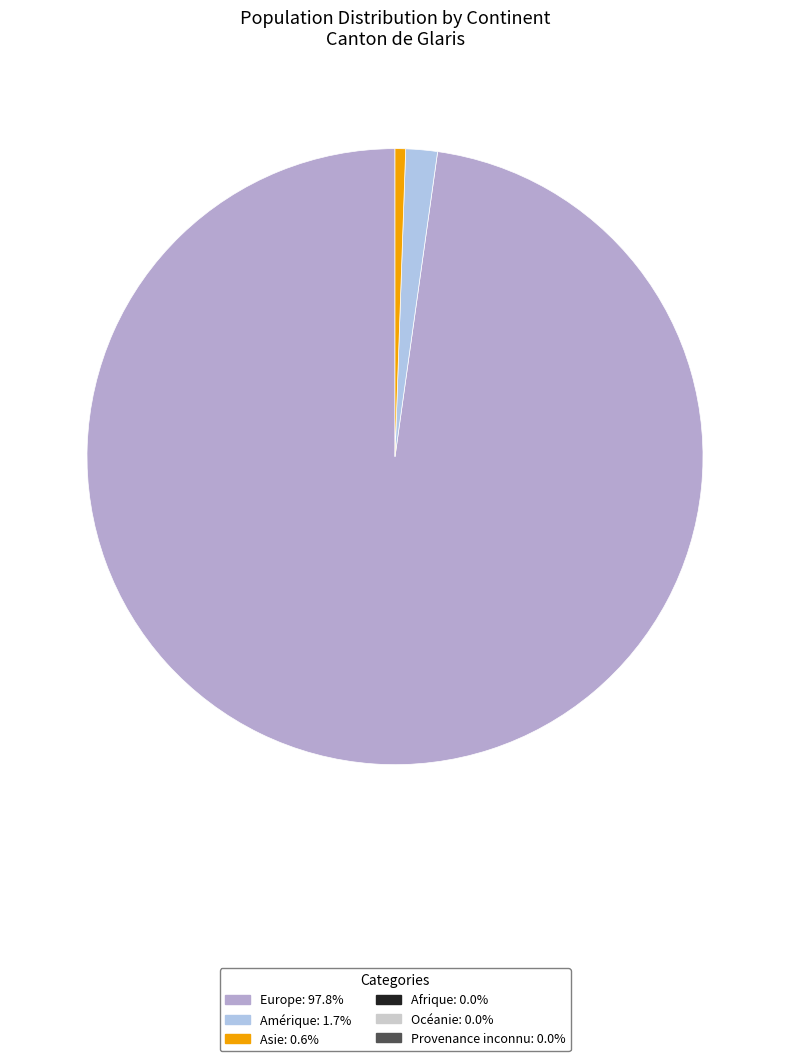

How many slices are in this pie chart?

3